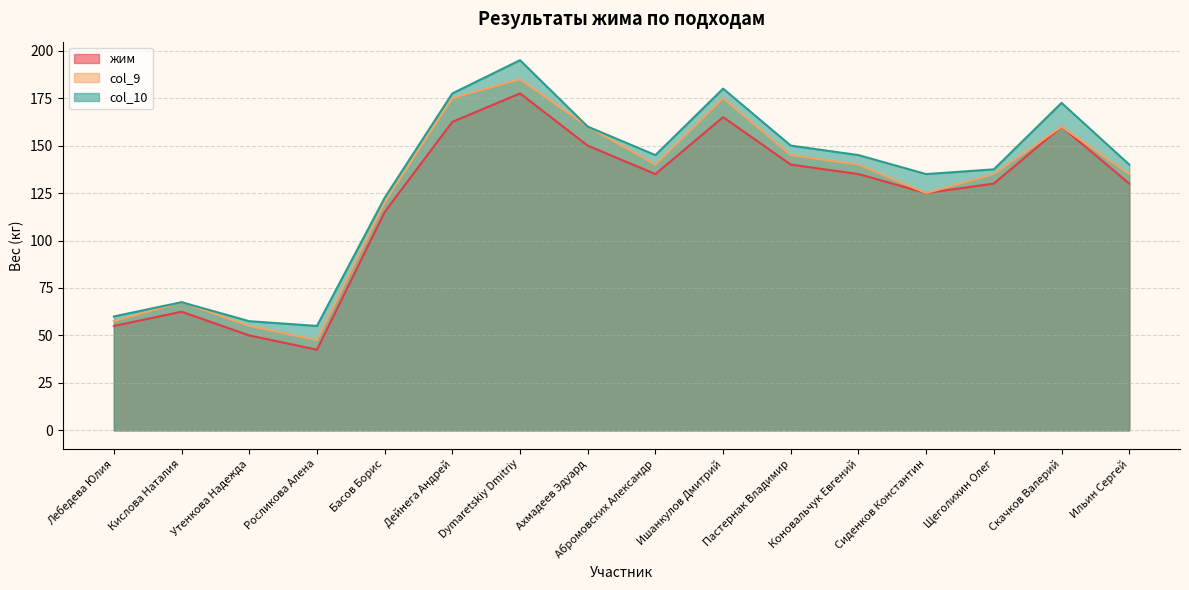

True or false: col_9 has a value of 55.0 at Утенкова Надежда.

True